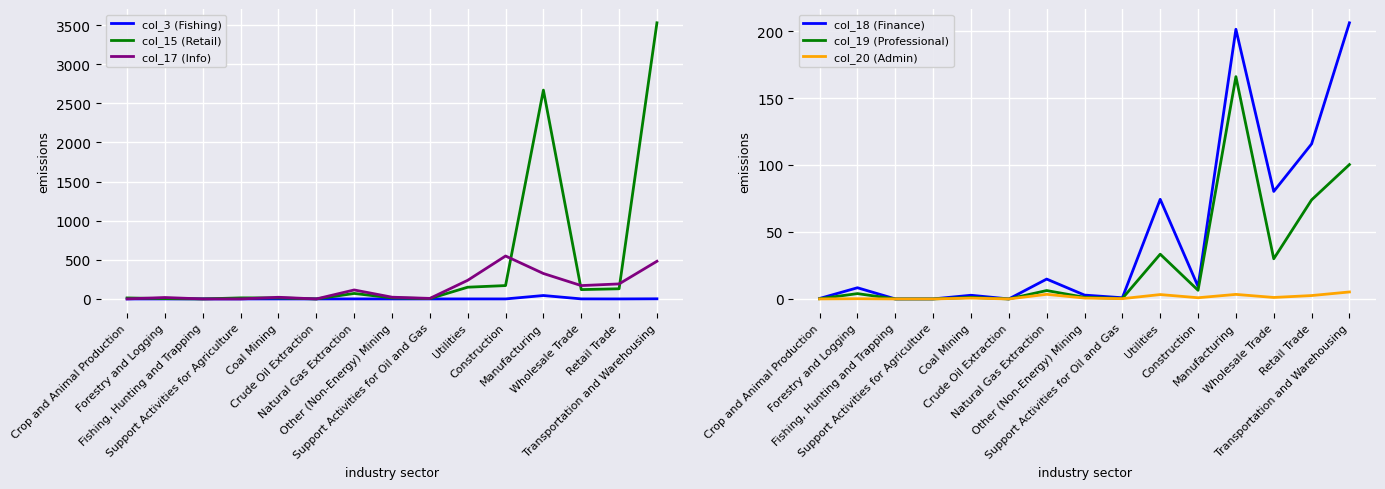

Which category has the lowest value across all series?

Crude Oil Extraction